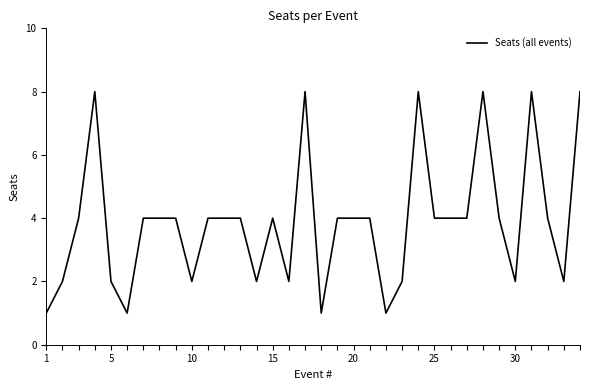

What is the difference between the maximum and minimum values?

7